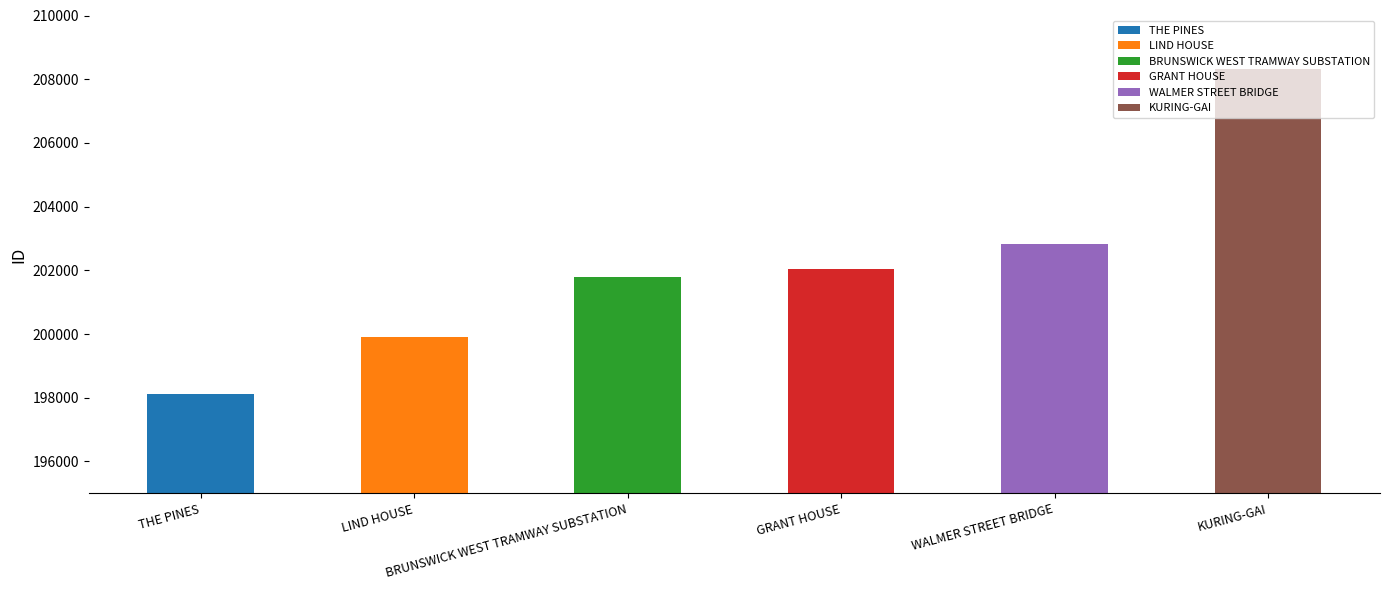

What is the difference between the values at LIND HOUSE and BRUNSWICK WEST TRAMWAY SUBSTATION?

1884